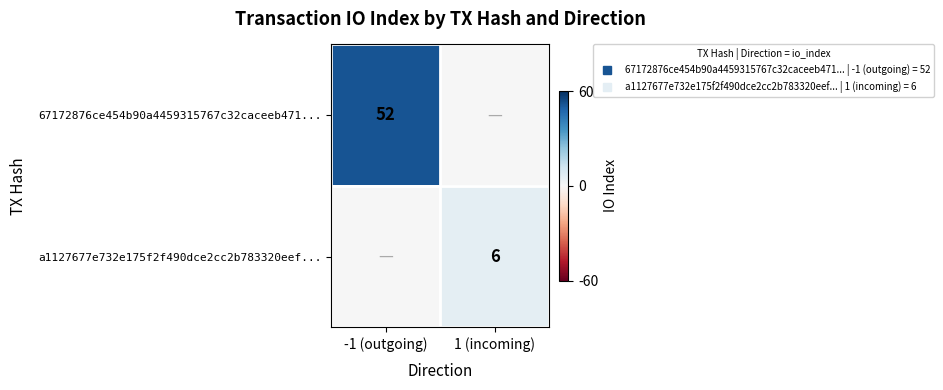

Which series has the largest total across all categories?

67172876ce454b90a4459315767c32caceeb471...